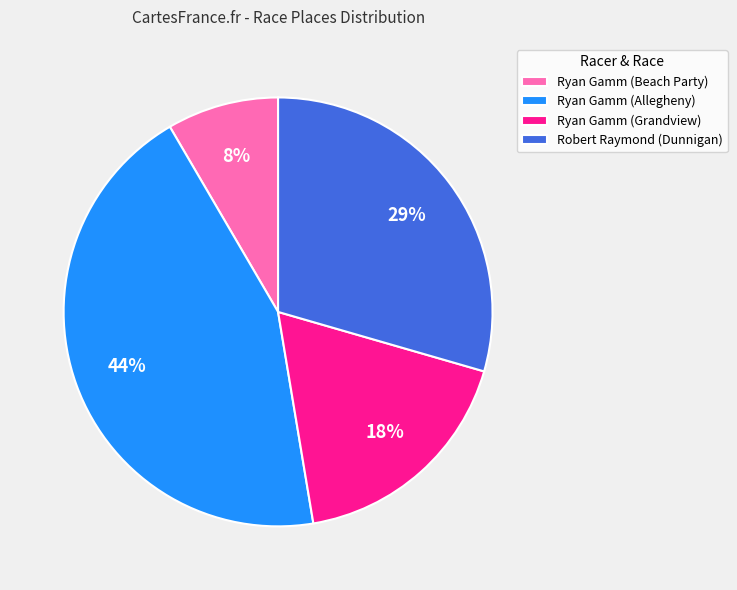

Which category has the biggest portion of the pie?

Ryan Gamm (Allegheny)